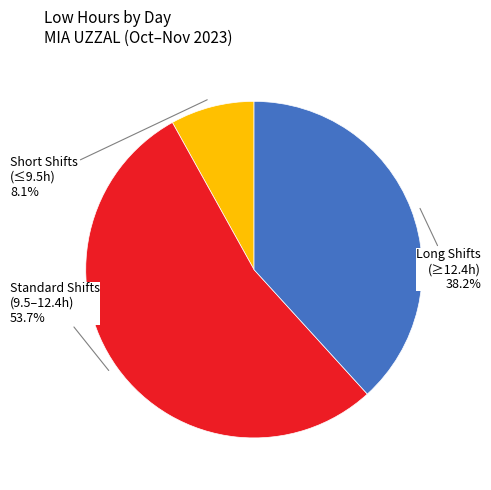

Is there a majority slice in this chart?

Yes